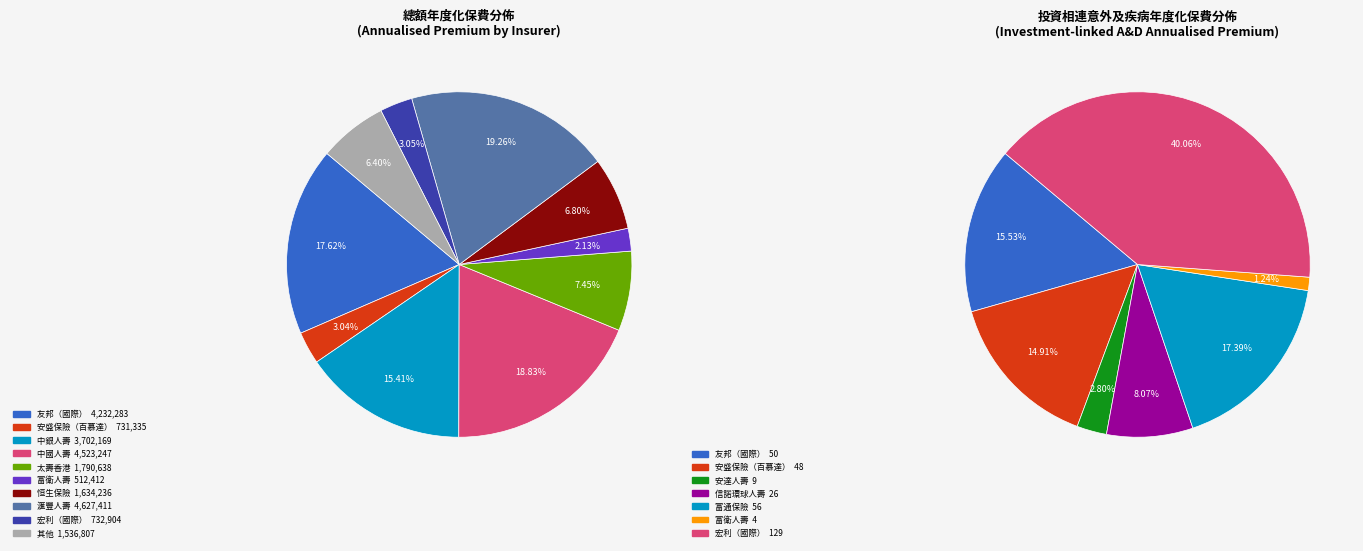

Which has a higher value, 中銀人壽 or 安盛保險（百慕達）?

中銀人壽